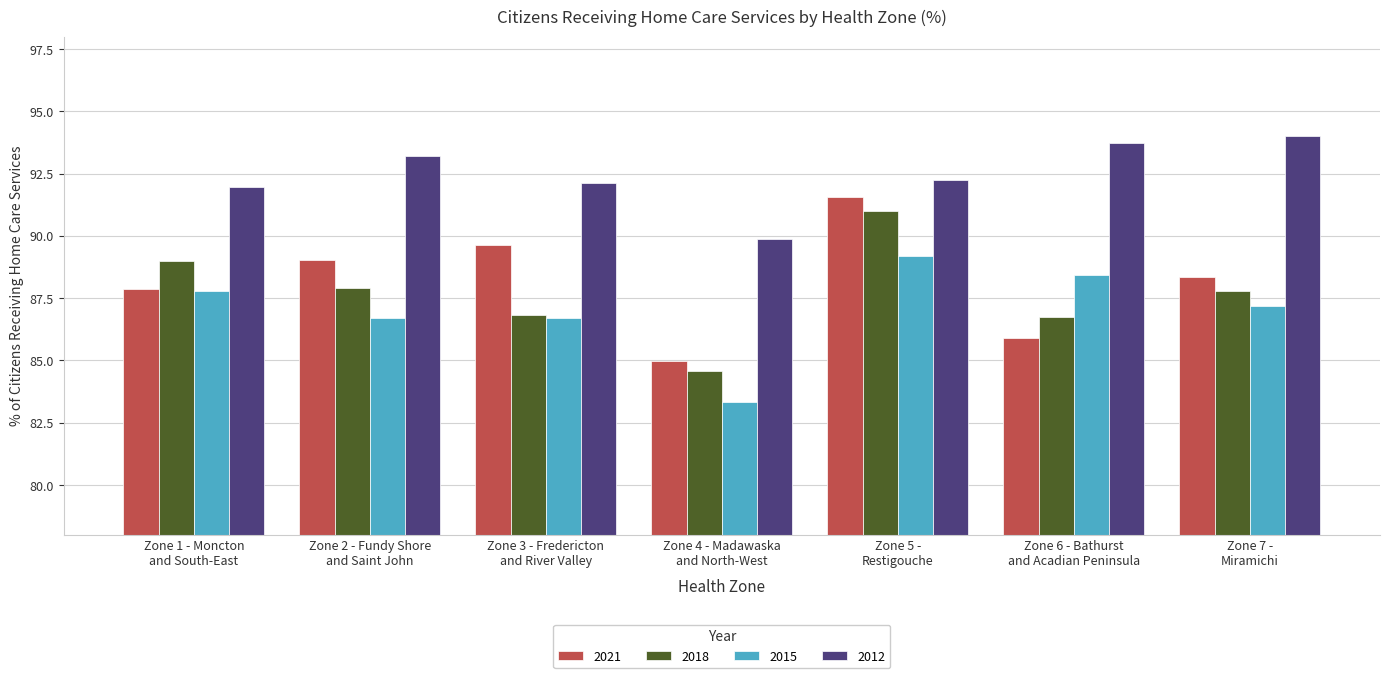

List the series in order of their peak value, lowest first.

2015, 2018, 2021, 2012